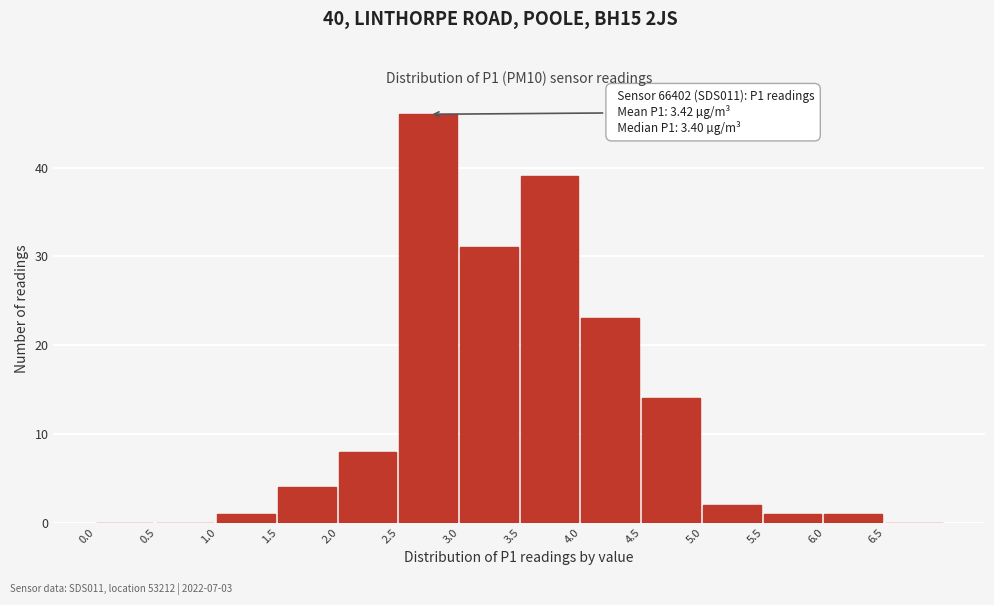

Over which range of the x-axis is the bar tallest?

2.5 to 3.0